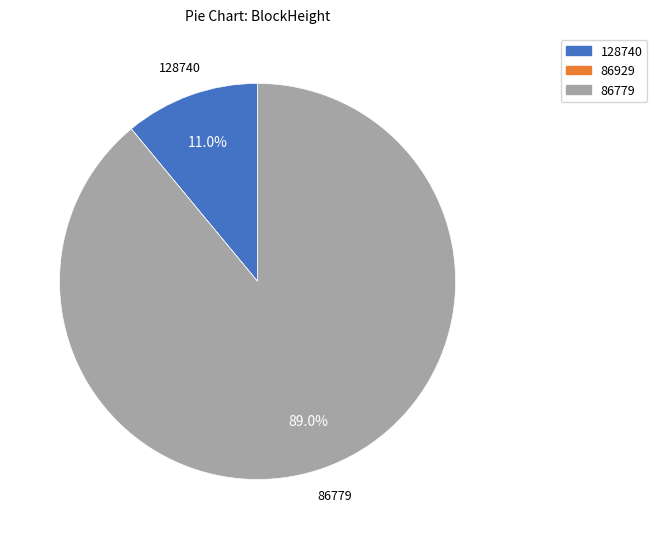

To the nearest percent, what is the combined percentage of 128740 and 86779?

100%